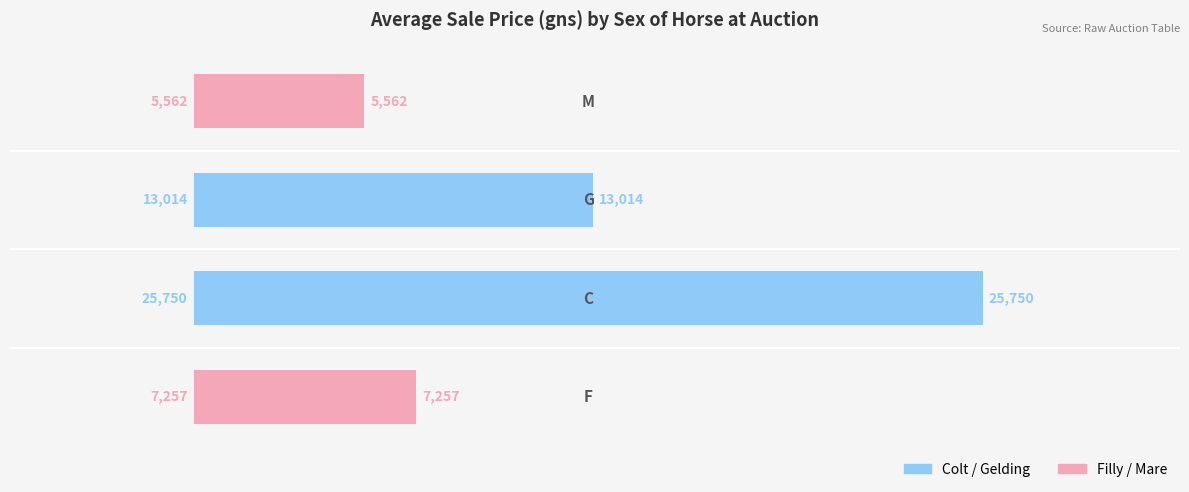

What is the smallest value displayed?

5562